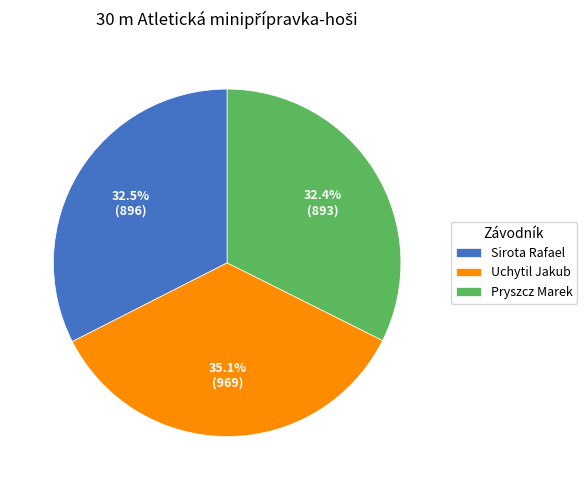

Combined, do Uchytil Jakub and Pryszcz Marek account for over 50%?

Yes